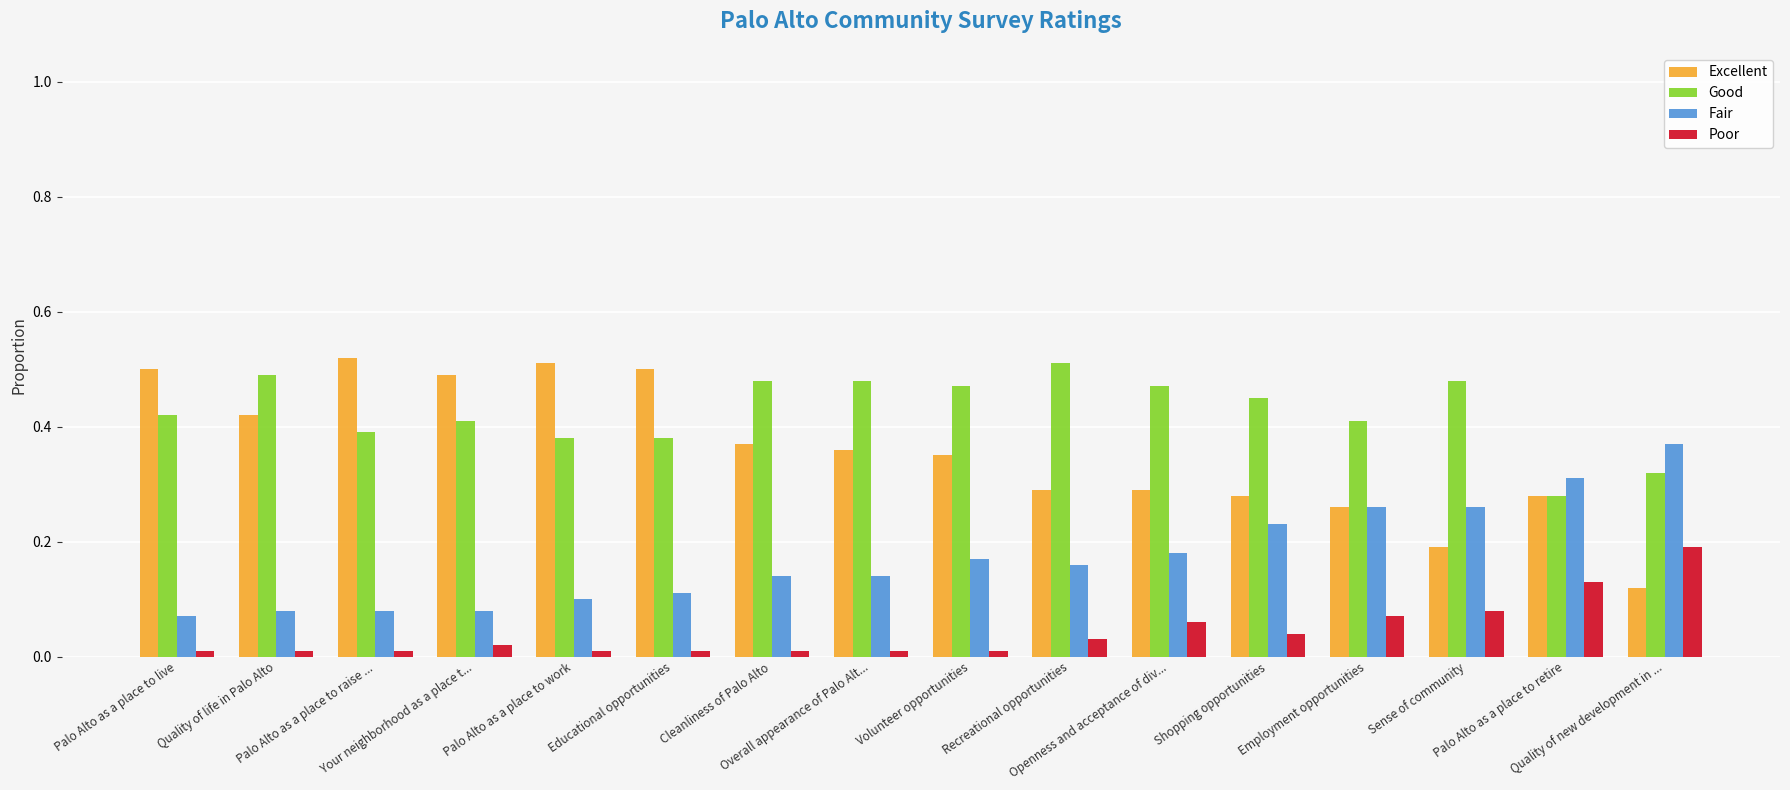

Rank the series by their average value, from highest to lowest.

Good, Excellent, Fair, Poor